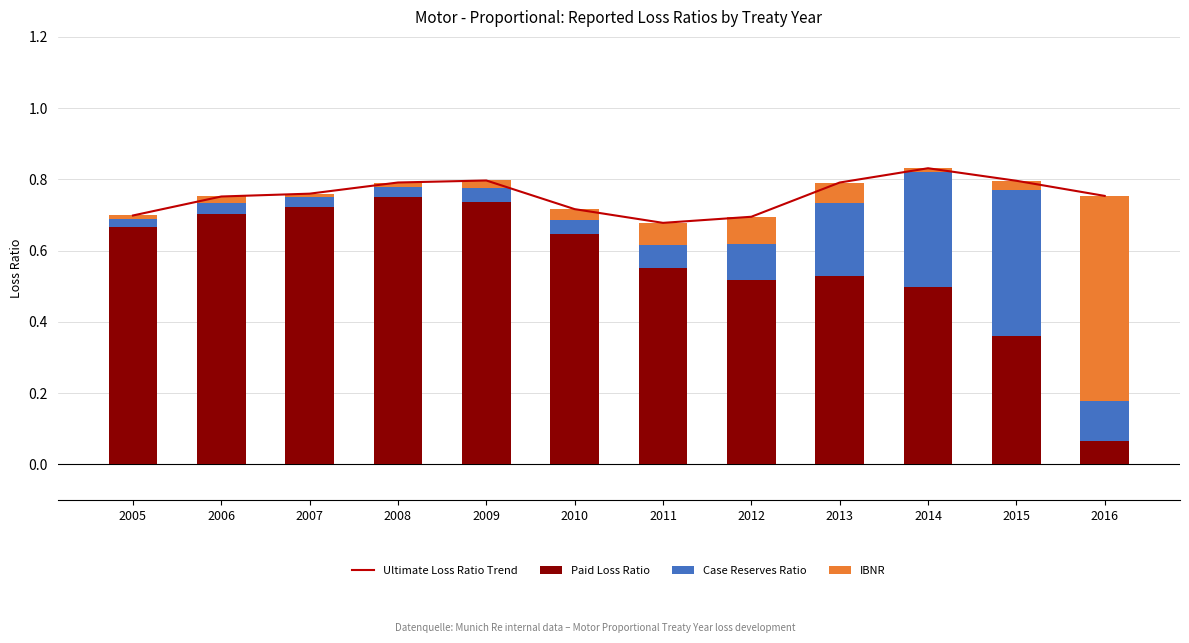

What is the average value of the Case Reserves Ratio series?

0.1